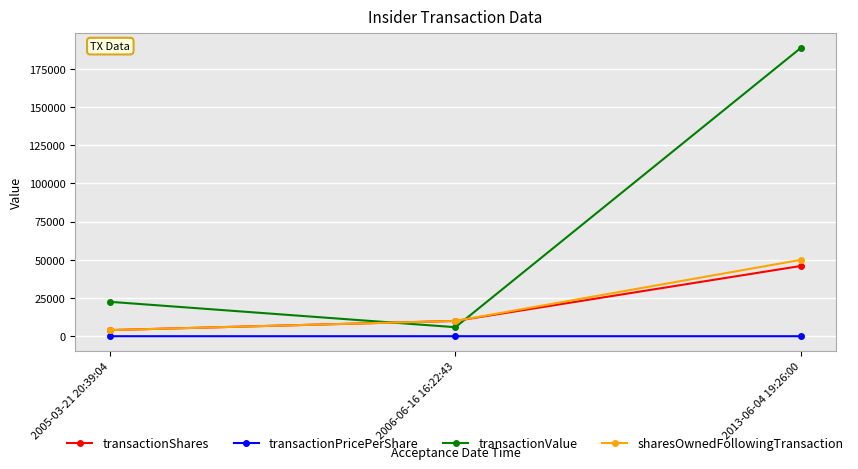

What is the label of the 3rd point from the right?

2005-03-21 20:39:04